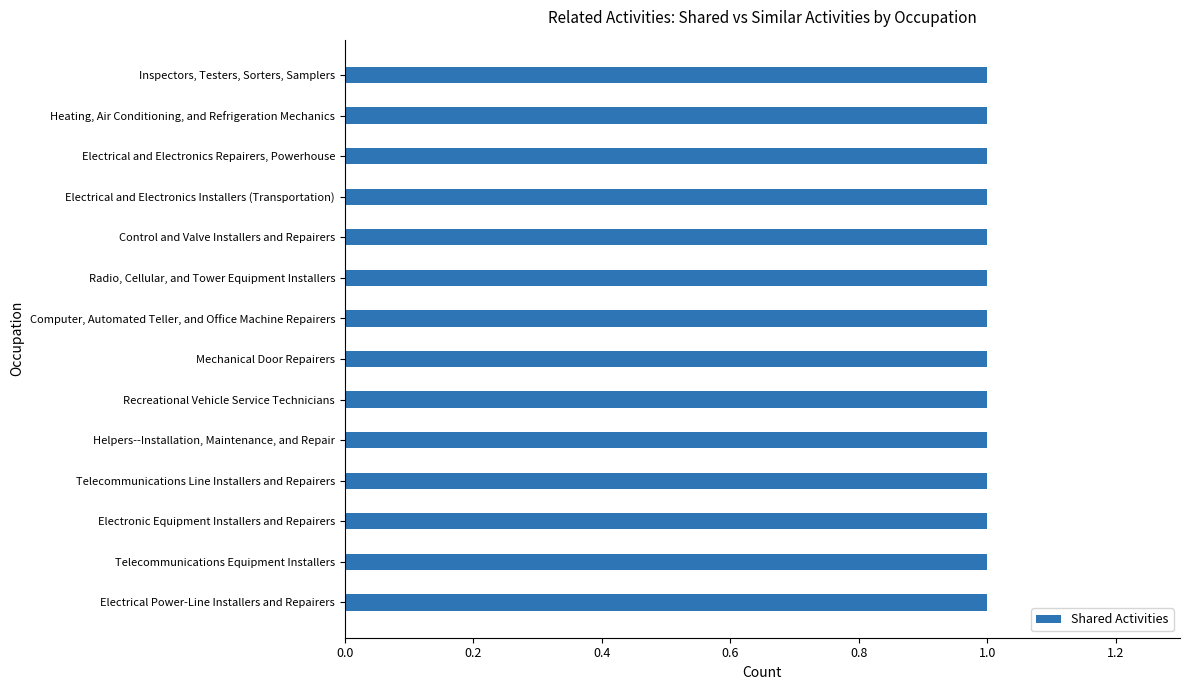

How many groups of bars are there?

14